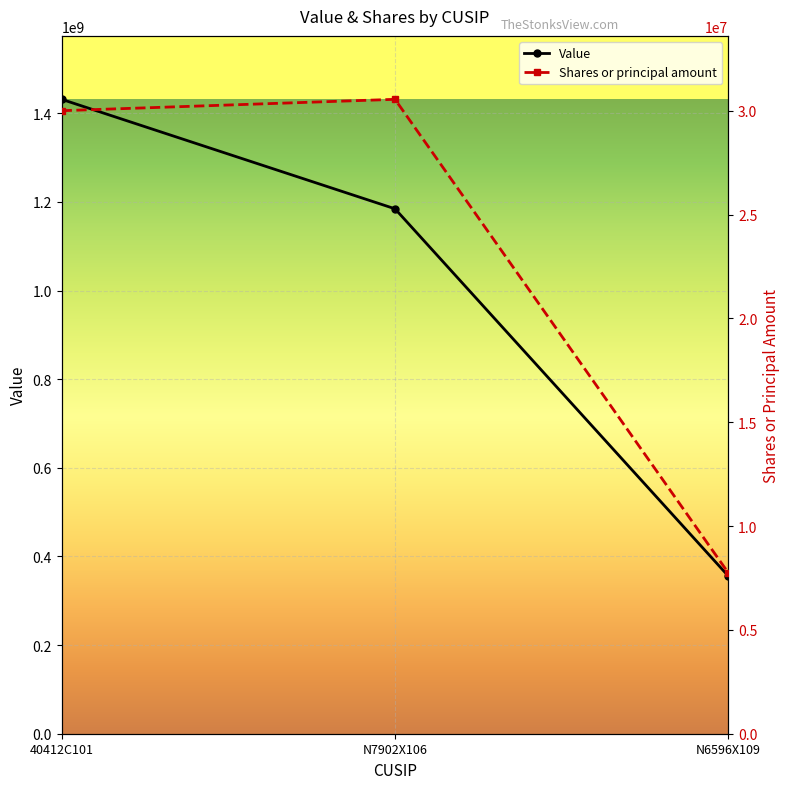

Rank the series at 40412C101 from lowest to highest value.

Shares or principal amount, Value